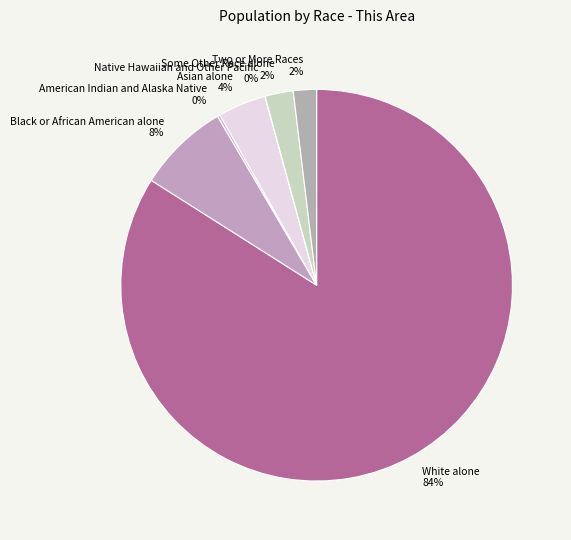

To the nearest percent, what is the average slice percentage?

14%